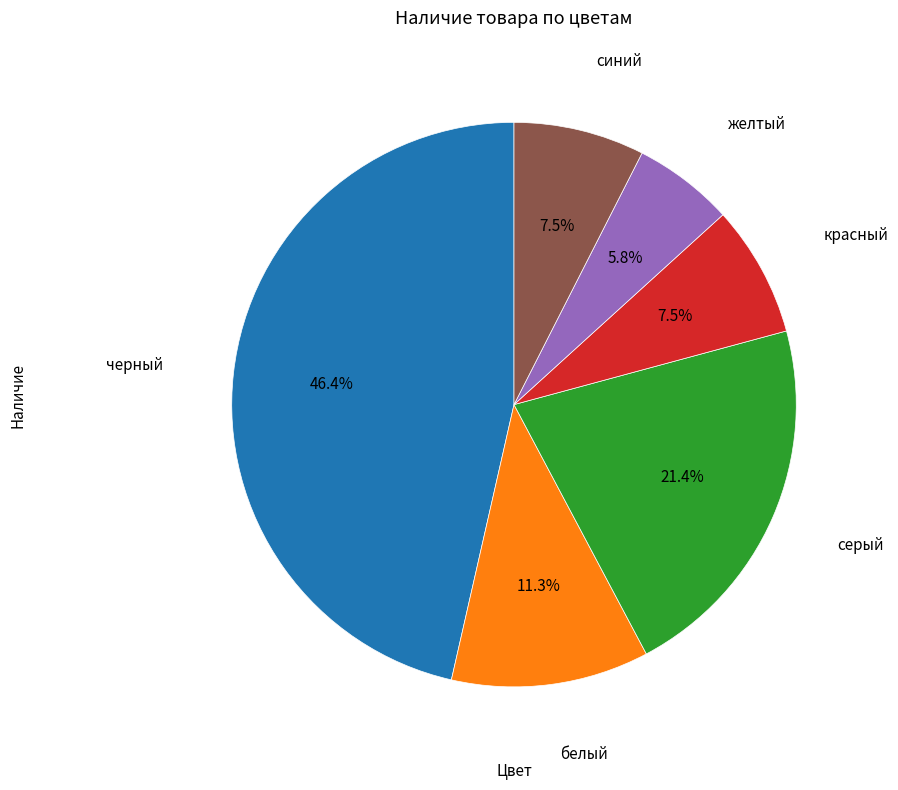

Does any single category account for the majority?

No